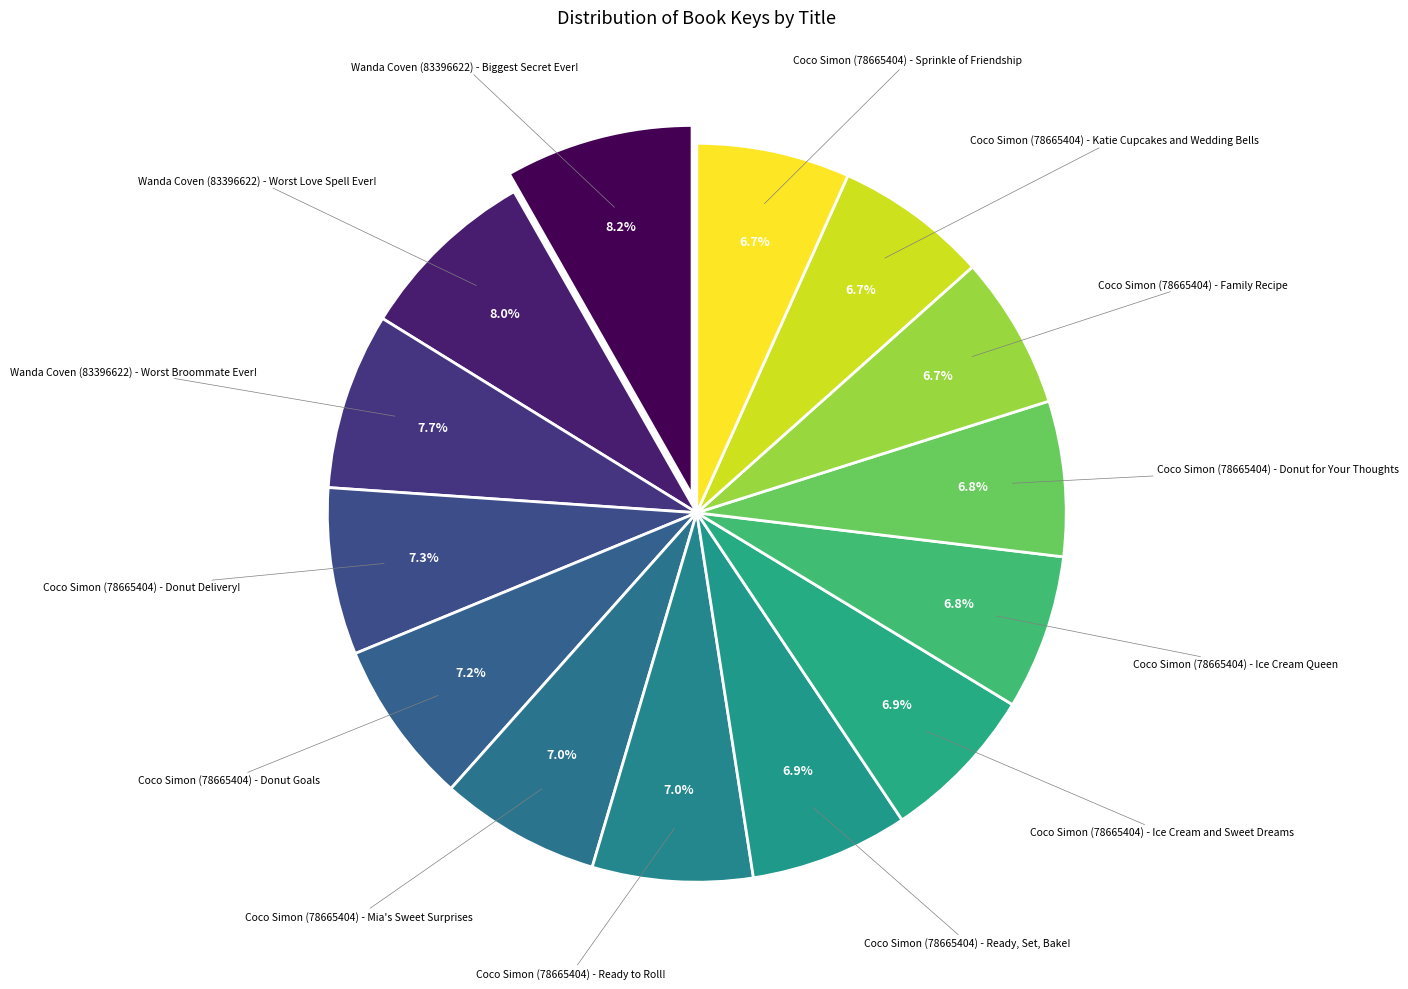

Which category has the biggest portion of the pie?

Wanda Coven (83396622) - Biggest Secret Ever!